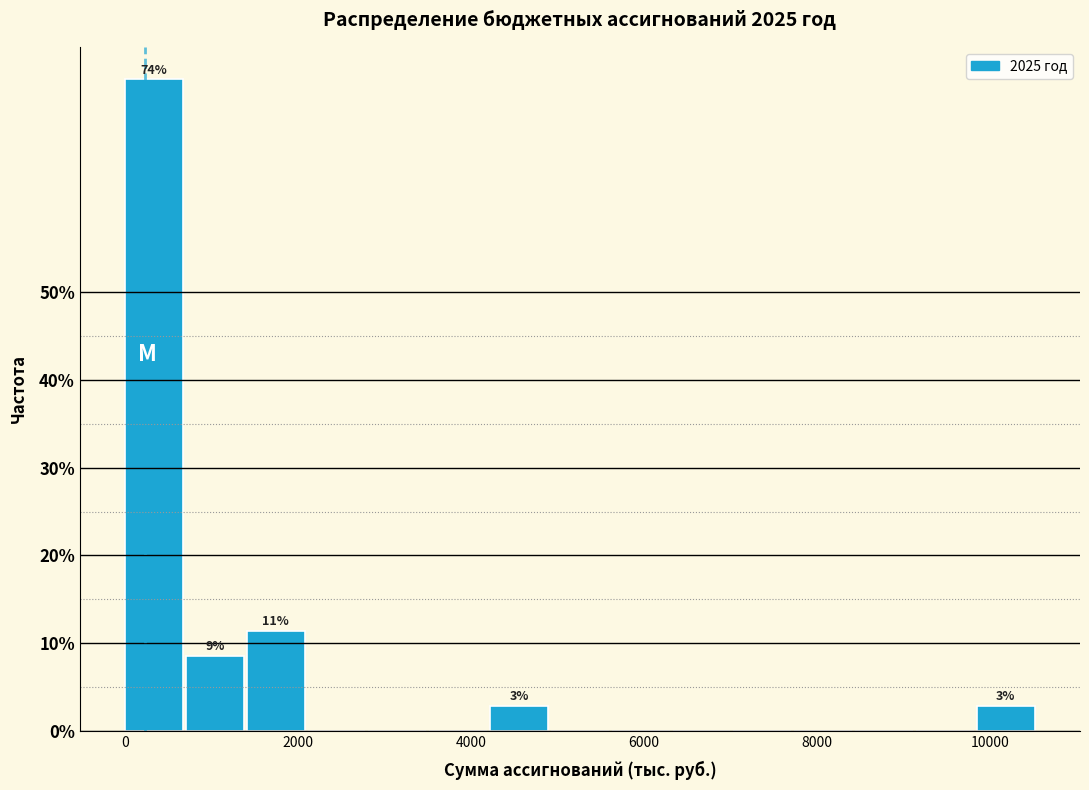

Read against the x-axis, roughly where is the centre of the tallest bar?

400